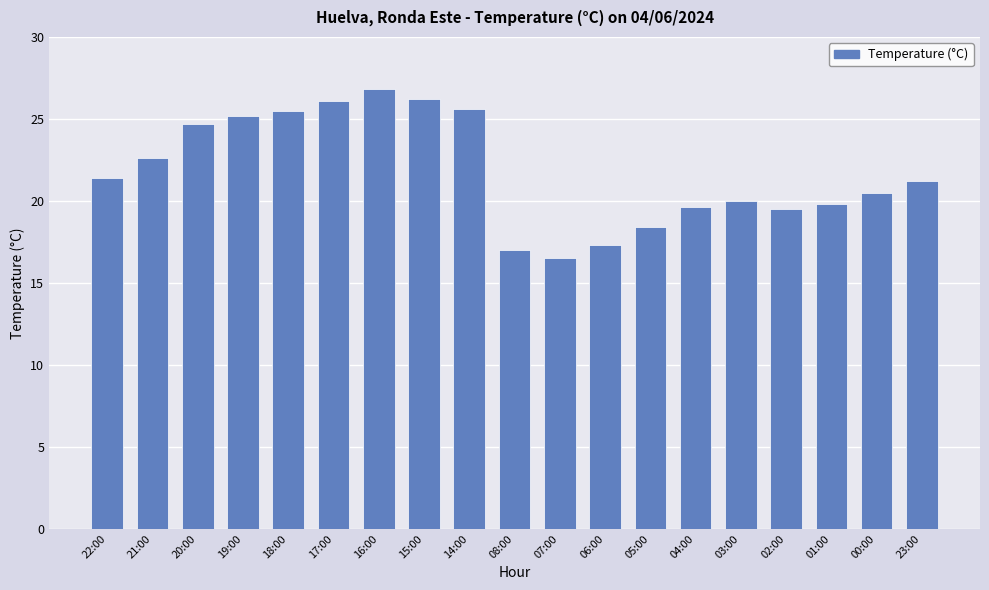

What position from the left is 14:00?

9